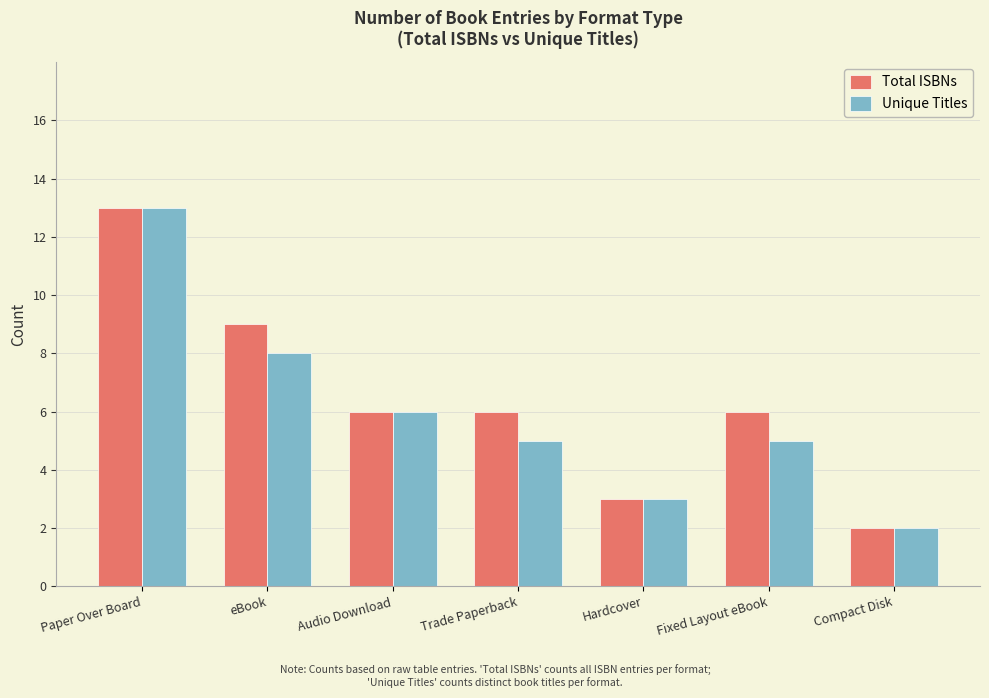

What is the approximate value of Unique Titles at Compact Disk?

2